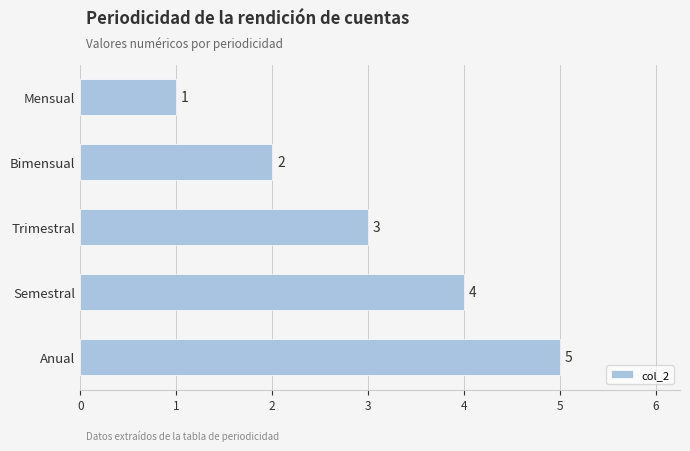

At which category does the chart reach its minimum across all series?

Mensual